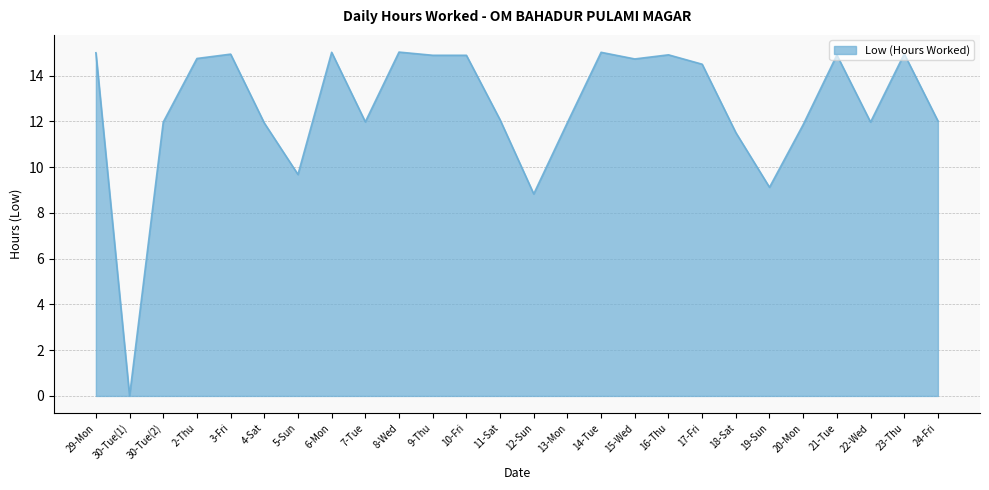

Does the chart have visible grid lines?

Yes